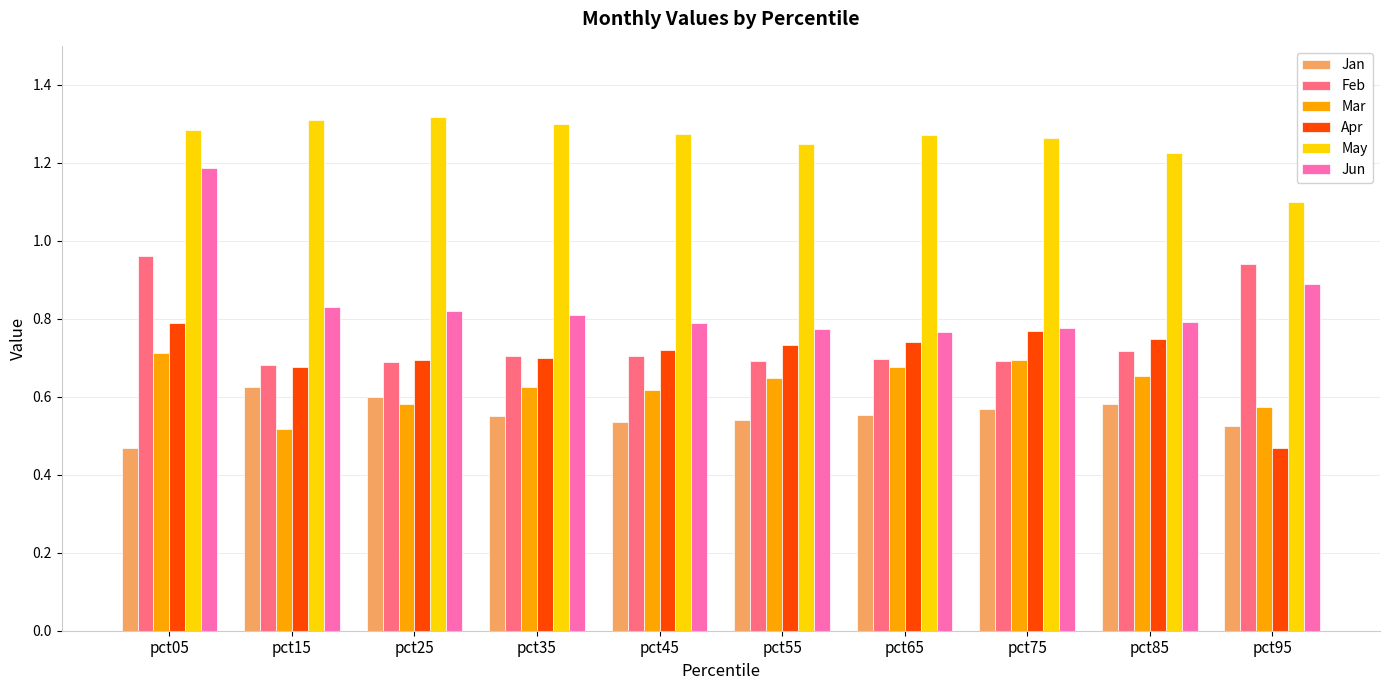

List the series in order of their peak value, highest first.

May, Jun, Feb, Apr, Mar, Jan